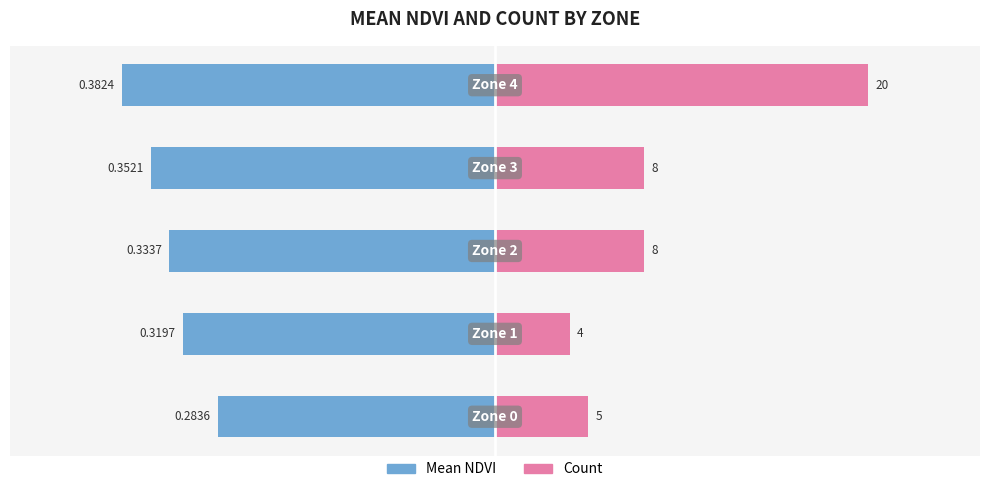

How many bars are there in each group?

2